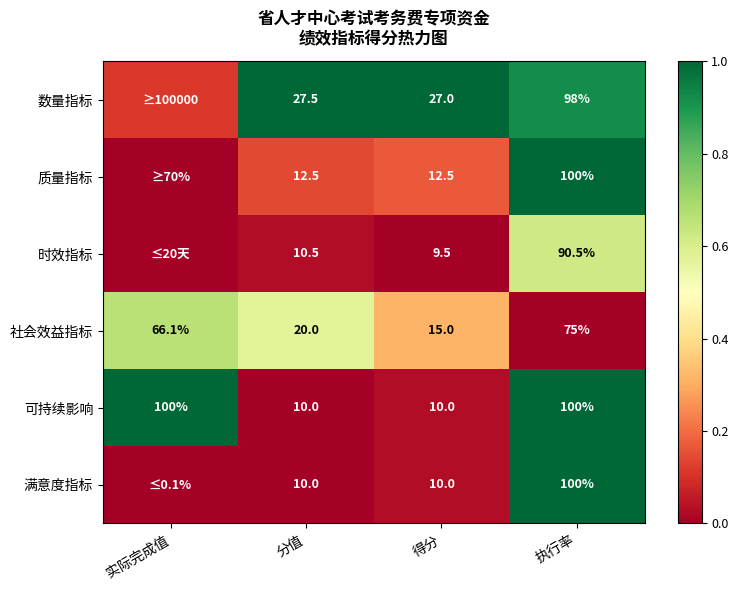

Where does the 社会效益指标 series first go above 66?

实际完成值